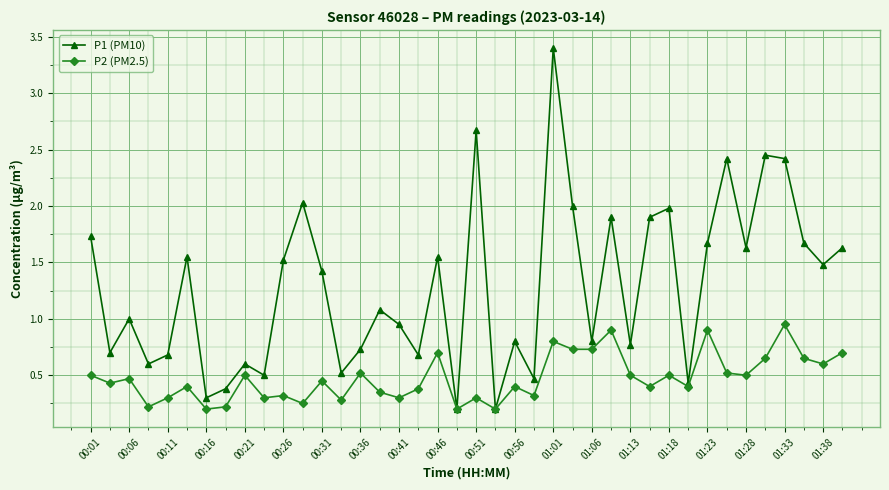

True or false: P2 (PM2.5) has more than 0 points higher than both neighbors.

True